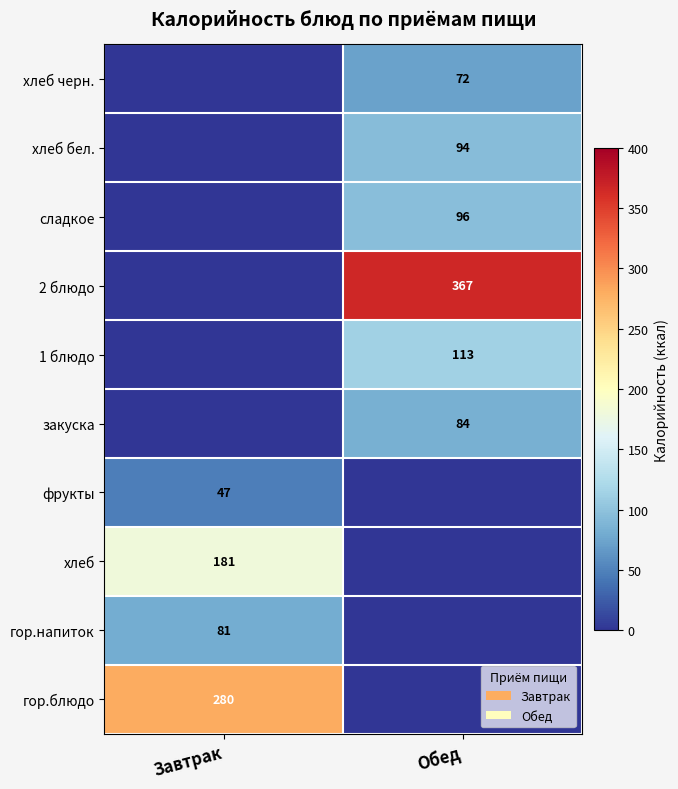

The фрукты series shows 47 at Завтрак. True or false?

True